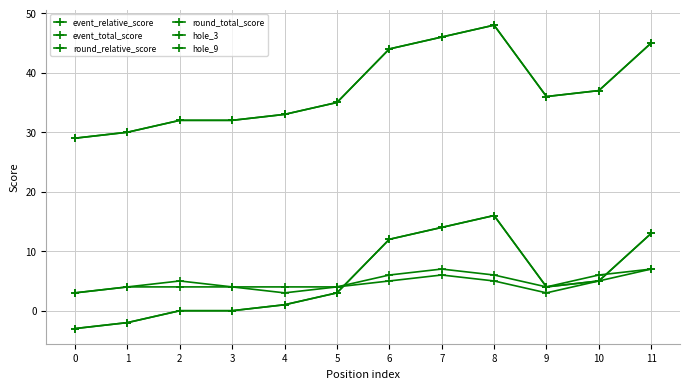

What is the difference between the hole_3 values at 4 and 6?

3